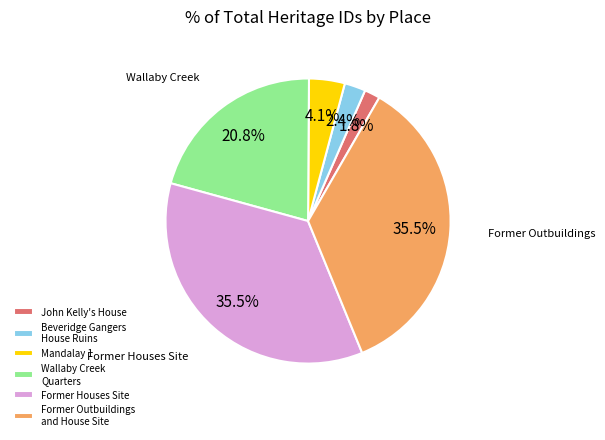

Which has a higher value, Mandalay 1 or Former Houses Site?

Former Houses Site